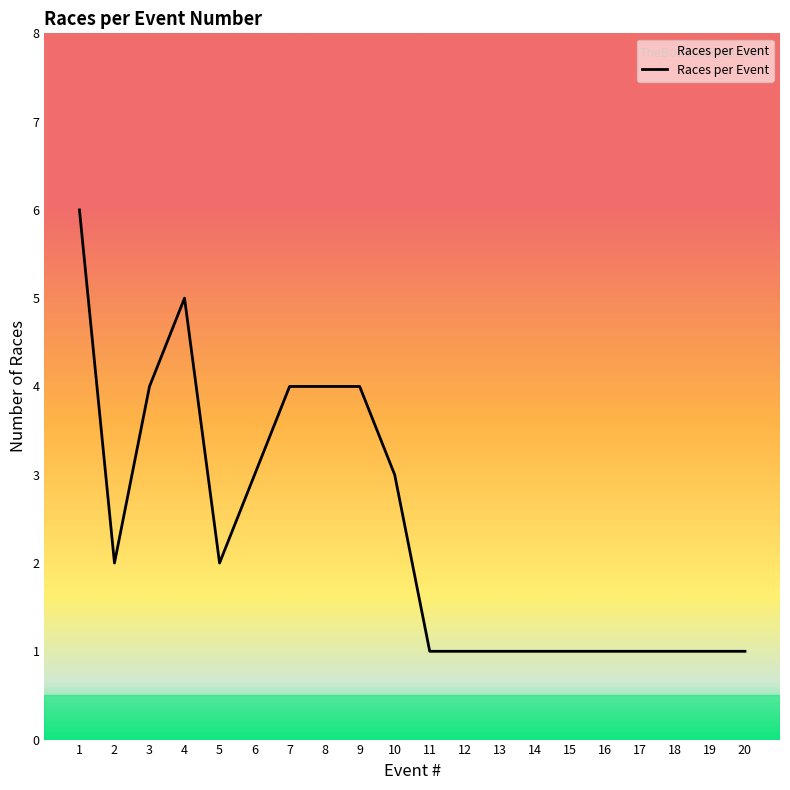

The chart shows a value of 6 at 1. True or false?

True